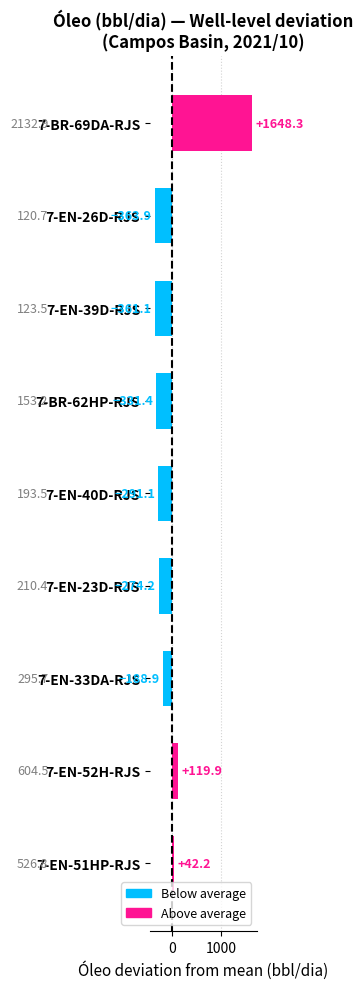

What is the difference between the maximum and minimum values?

2012.2